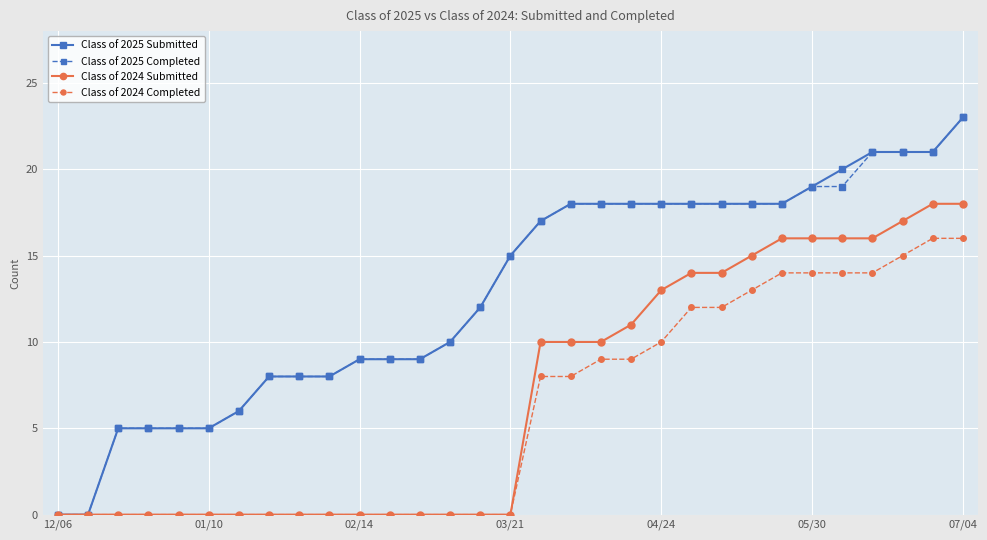

List the series in order of their peak value, lowest first.

Class of 2024 Completed, Class of 2024 Submitted, Class of 2025 Submitted, Class of 2025 Completed